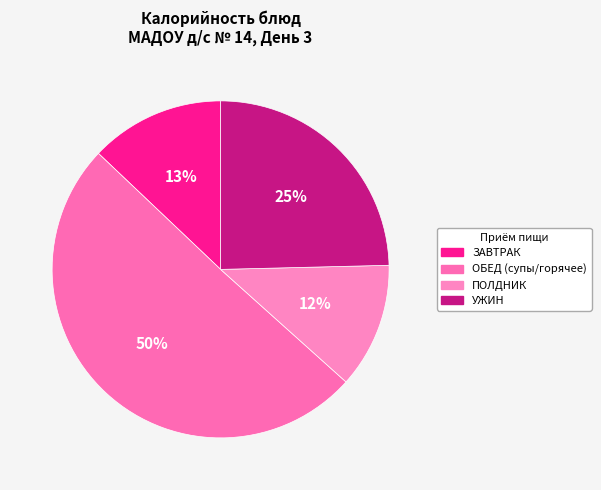

Rank the categories by value from lowest to highest.

ПОЛДНИК, ЗАВТРАК, УЖИН, ОБЕД (супы/горячее)